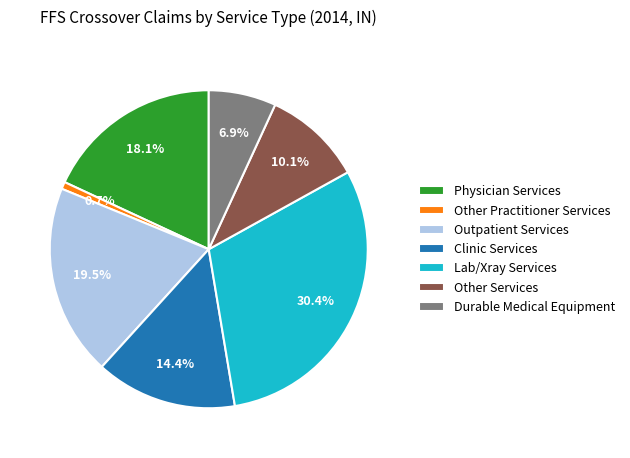

How many slices are in this pie chart?

7